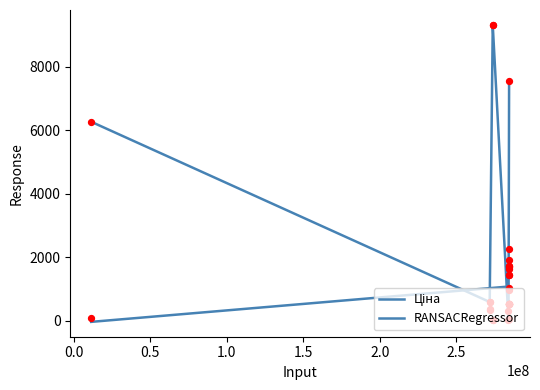

Which series reaches the maximum Y coordinate?

Ціна